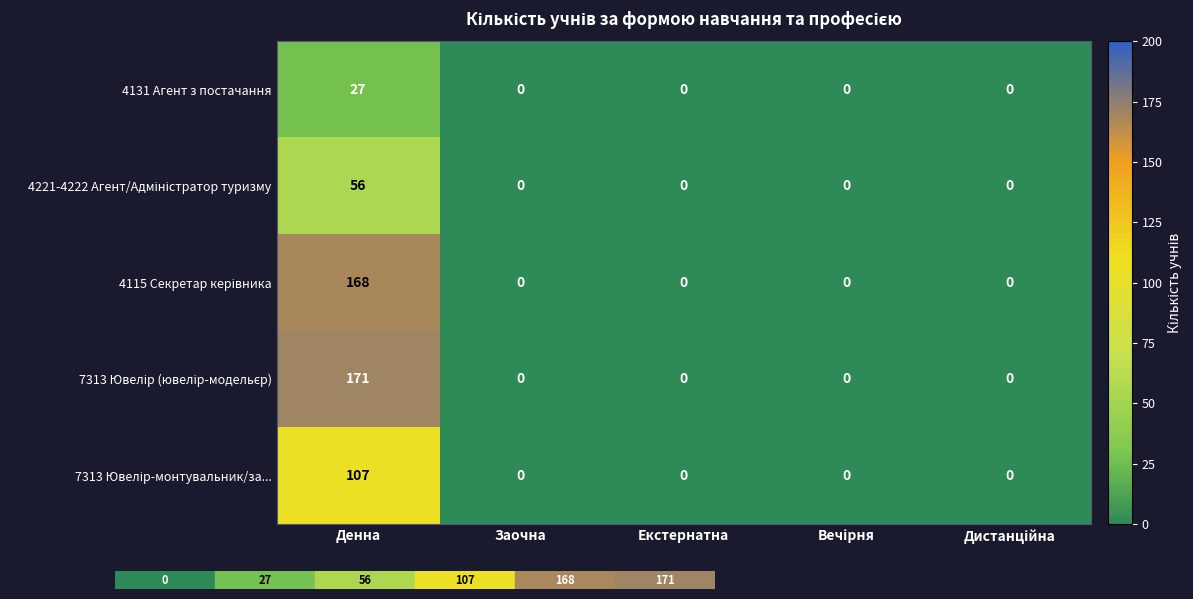

At which category is the sum across all series the highest?

Денна